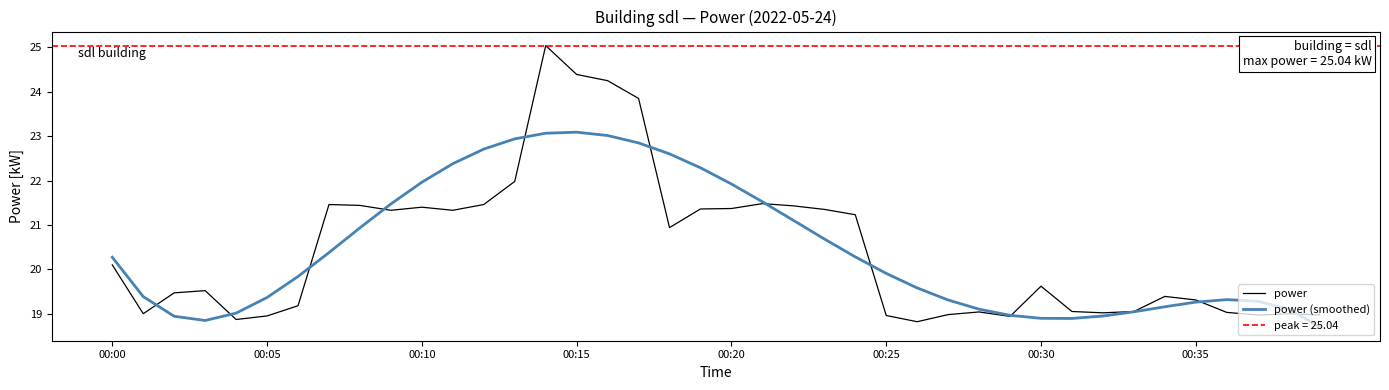

What is the value of the power point at the 6th from the left?

18.9